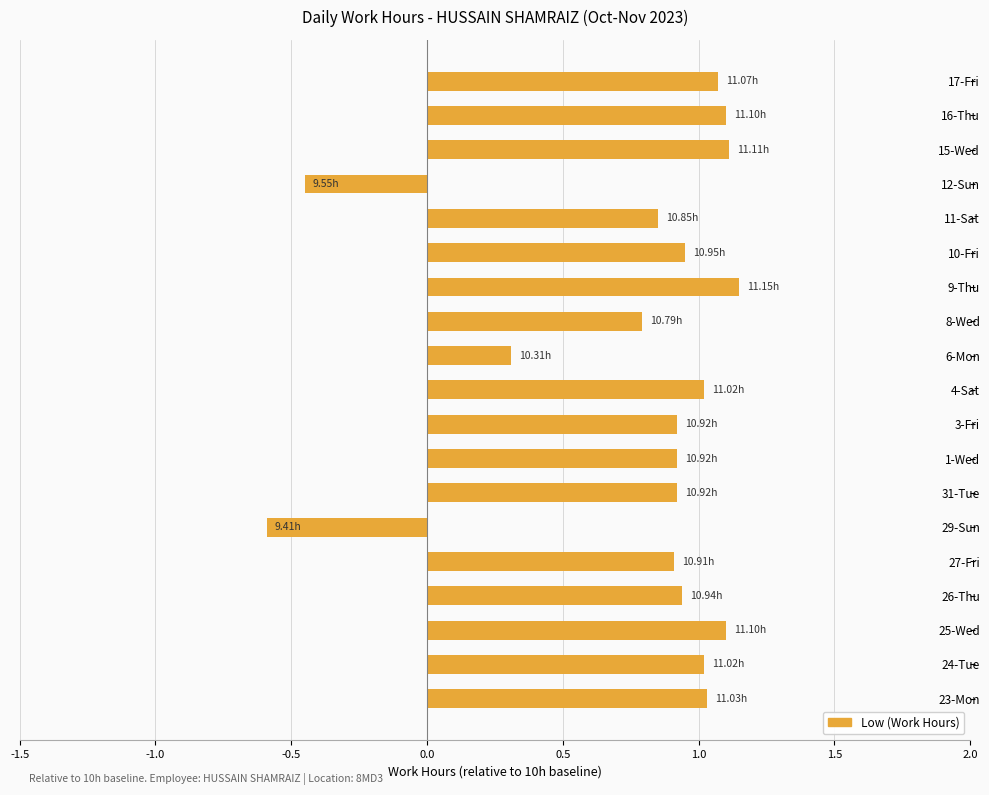

What is the change in value from 23-Mon to 15-Wed?

+0.1